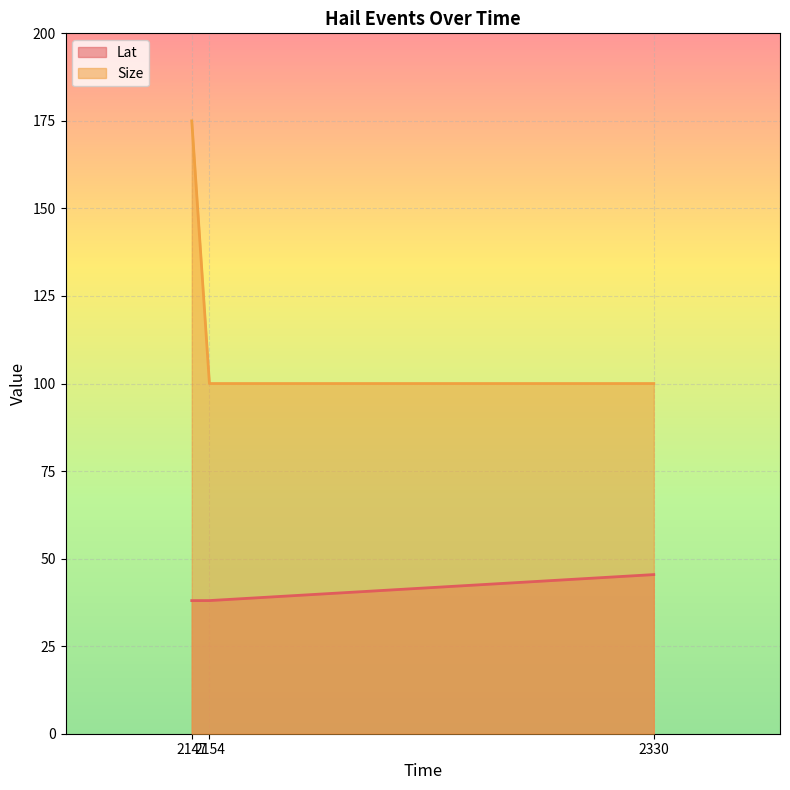

What is the difference between the maximum and minimum values in the Size series?

75.0